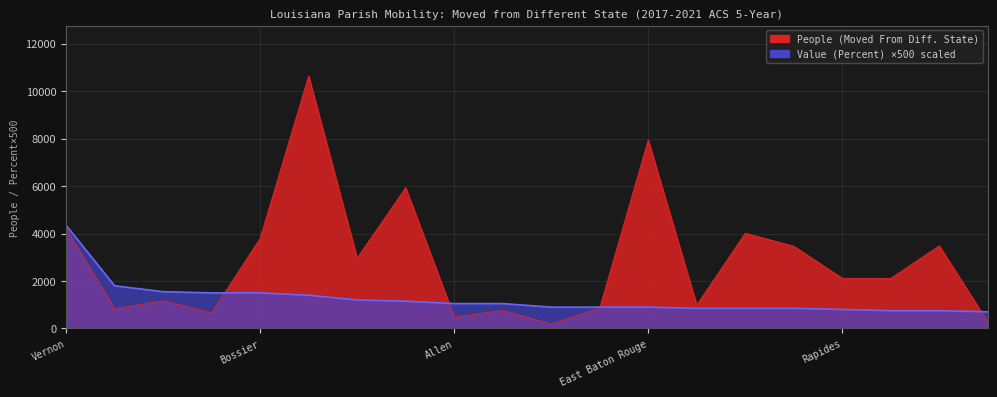

Reading right to left, extract all data points from this chart.

People (Moved From Different State): 270	3482	2112	2116	3465	4013	981	7941	860	195	760	484	5931	2960	10637	3789	659	1168	838	4202
Value (Percent): 700	750	750	800	850	850	850	900	900	900	1050	1050	1150	1200	1400	1500	1500	1550	1800	4350